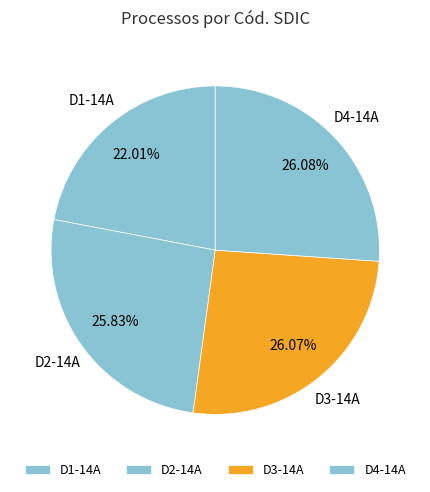

Count the number of slices in the pie.

4